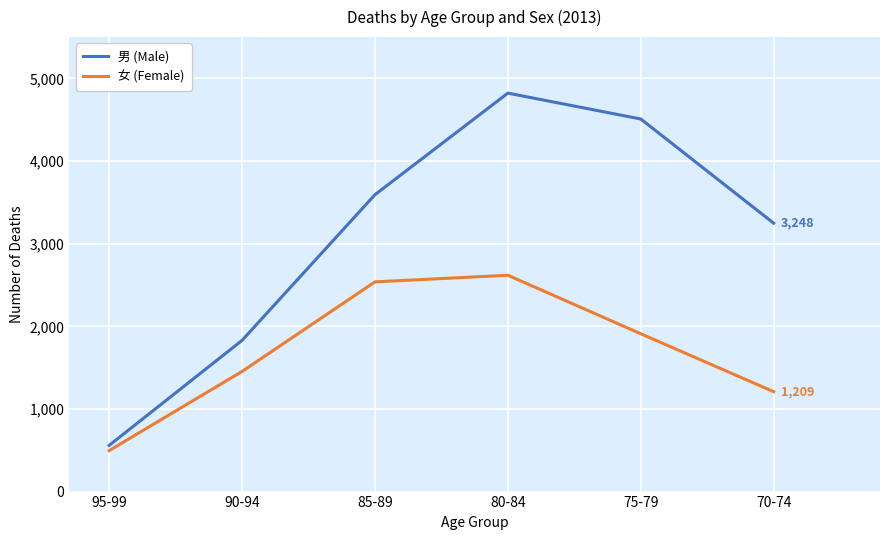

What is the label of the 2nd point from the left?

90-94